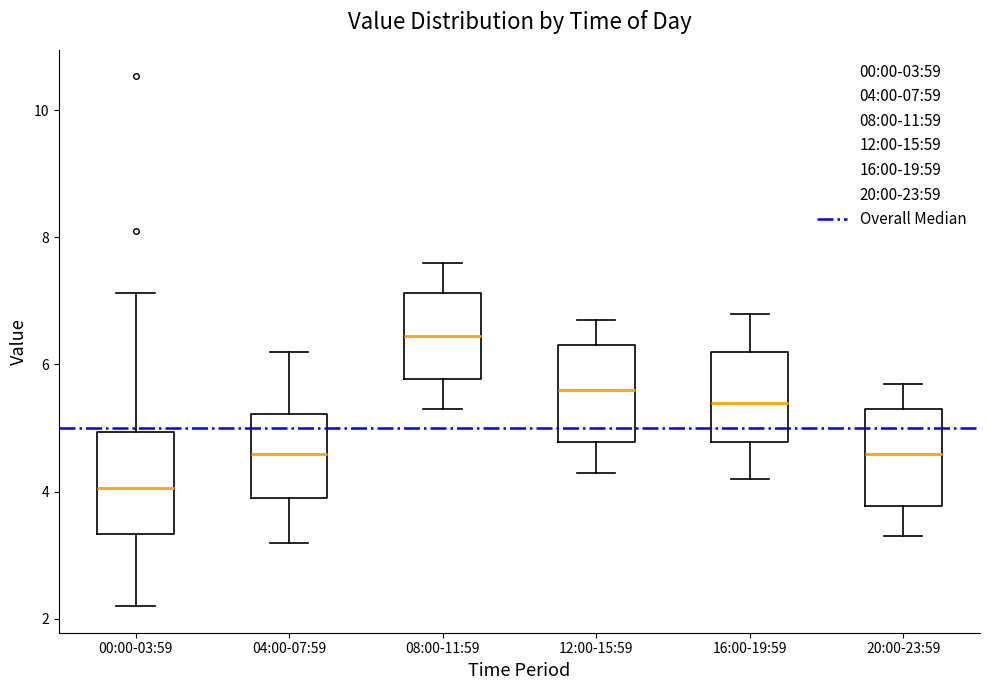

Where is the lower edge of the box for 04:00-07:59 on the y-axis? The values are not printed on the chart, so give them approximately, as read against the axis.

4.0